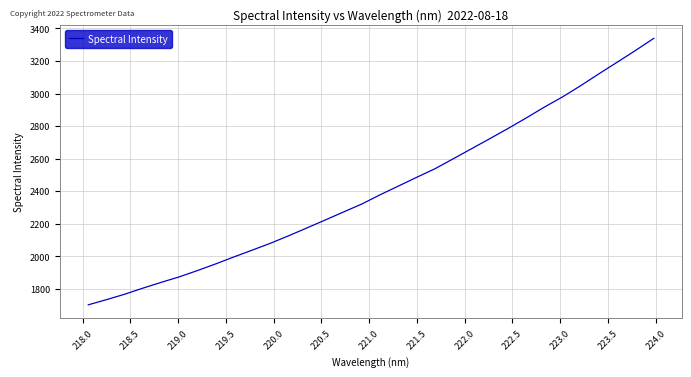

Does the chart display data point markers on the line(s)?

No